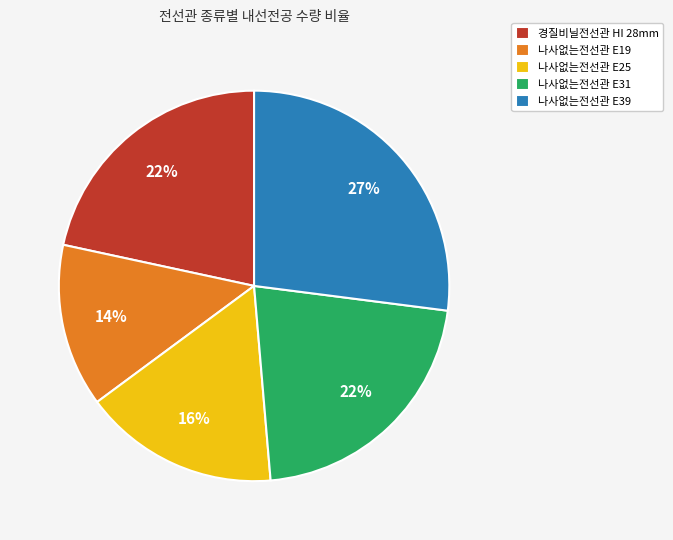

The 나사없는전선관 E31 slice represents 10% of the pie. True or false?

False